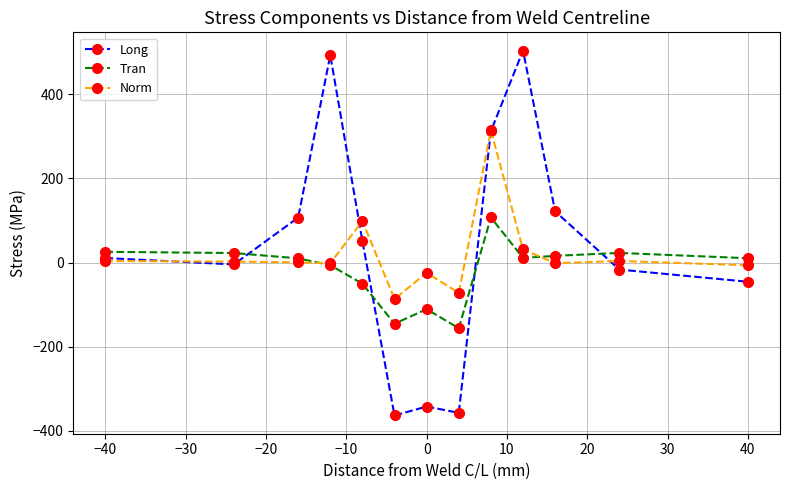

List the series in order of their peak value, lowest first.

Tran, Norm, Long